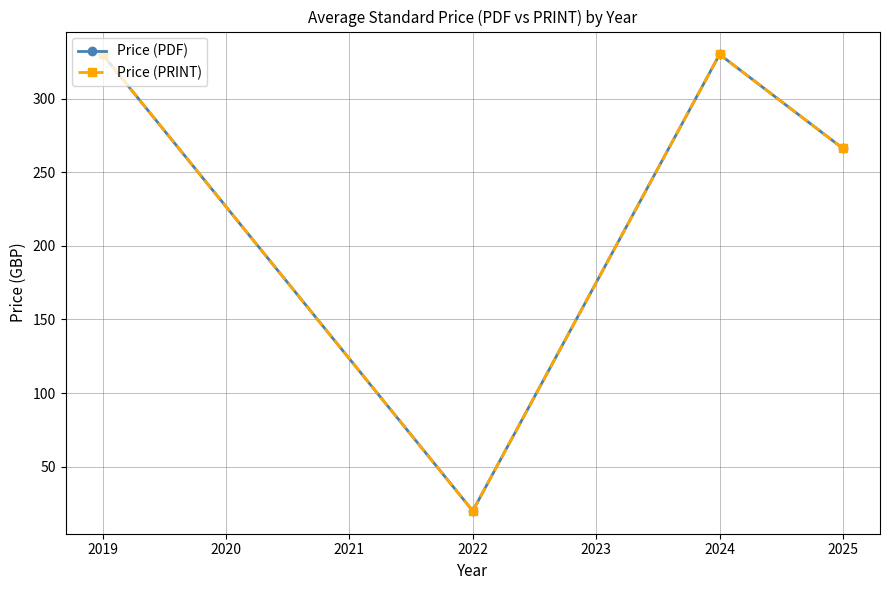

True or false: Price (PRINT) and Price (PDF) cross at least once.

False